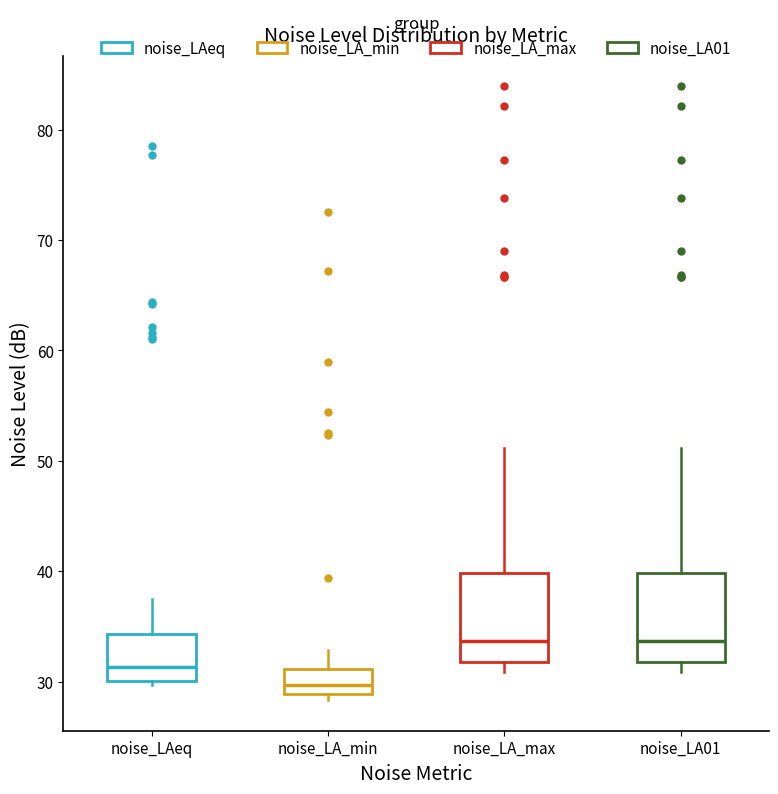

Reading left to right, transcribe this box plot: for each box, give where its median line is, the range the box spans, and where its two whiskers end, as read against the y-axis. The values are not printed on the chart, so give them approximately, as read against the axis.

noise_LAeq: median 31, box 30 to 34, whiskers 30 (just below the box's lower edge) to 37
noise_LA_min: median 30, box 29 to 31, whiskers 28 to 33
noise_LA_max: median 34, box 32 to 40, whiskers 31 to 51
noise_LA01: median 34, box 32 to 40, whiskers 31 to 51